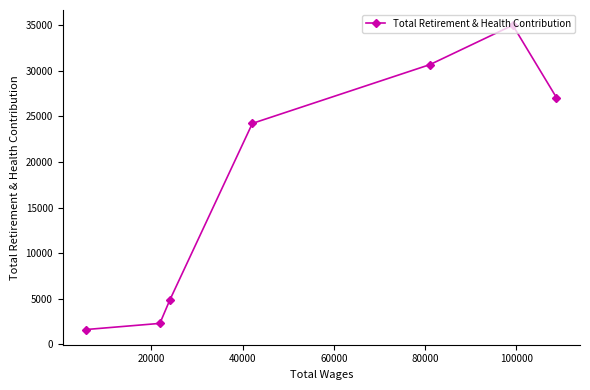

How many lines are shown in the chart?

1